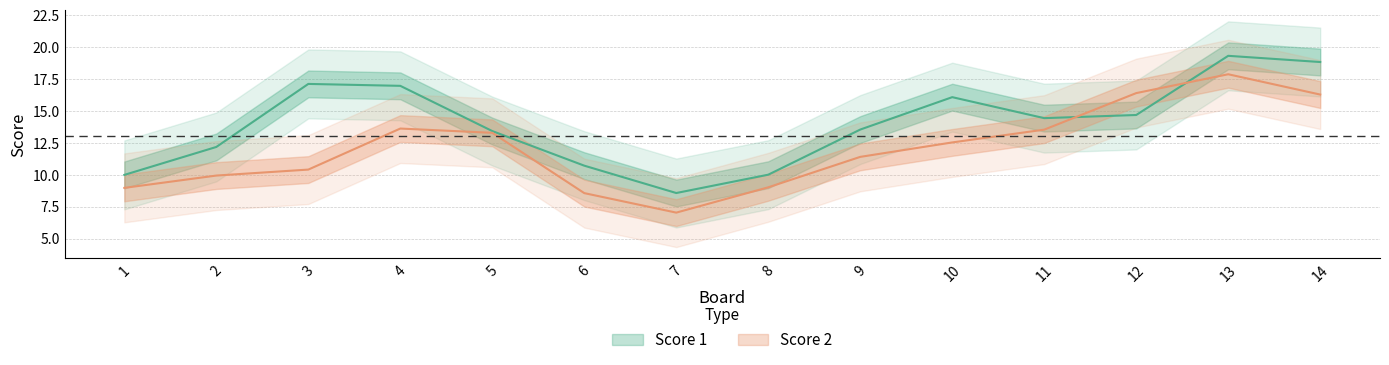

What is the difference between the highest and lowest values at 11?

2